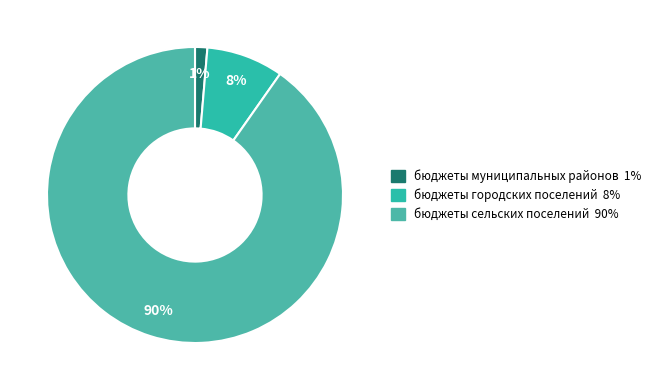

Is it true that бюджеты городских поселений is 8% of the pie?

True